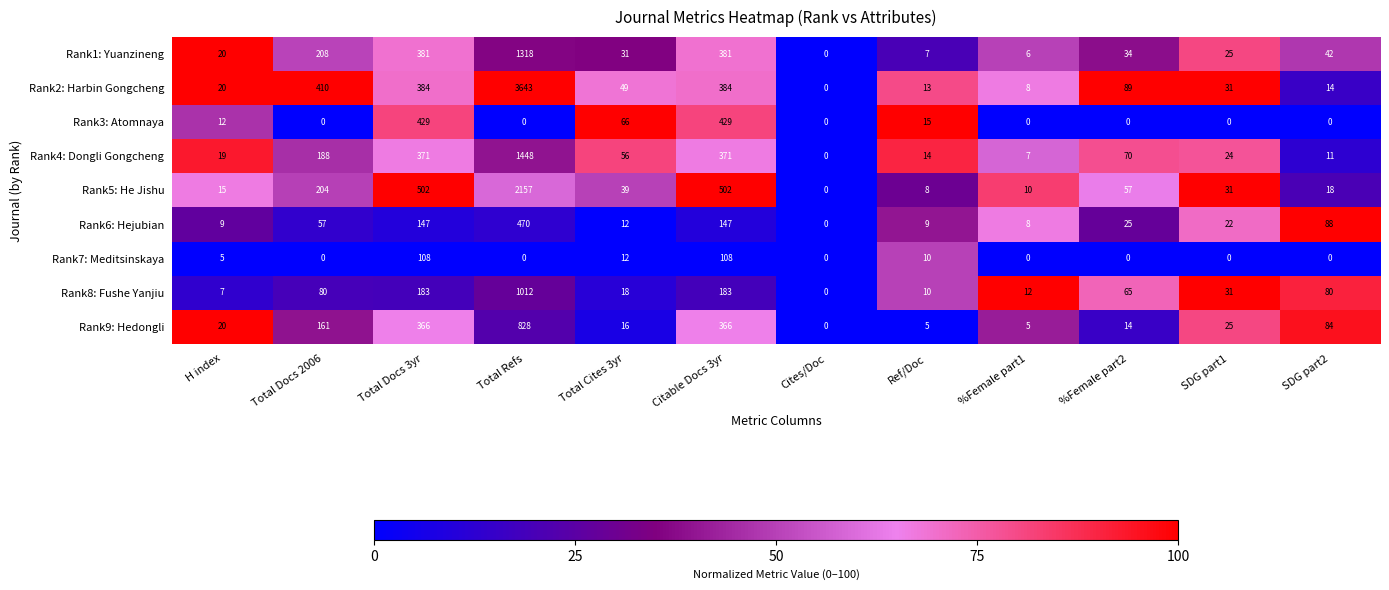

How many values in Rank1: Yuanzineng are above zero?

11